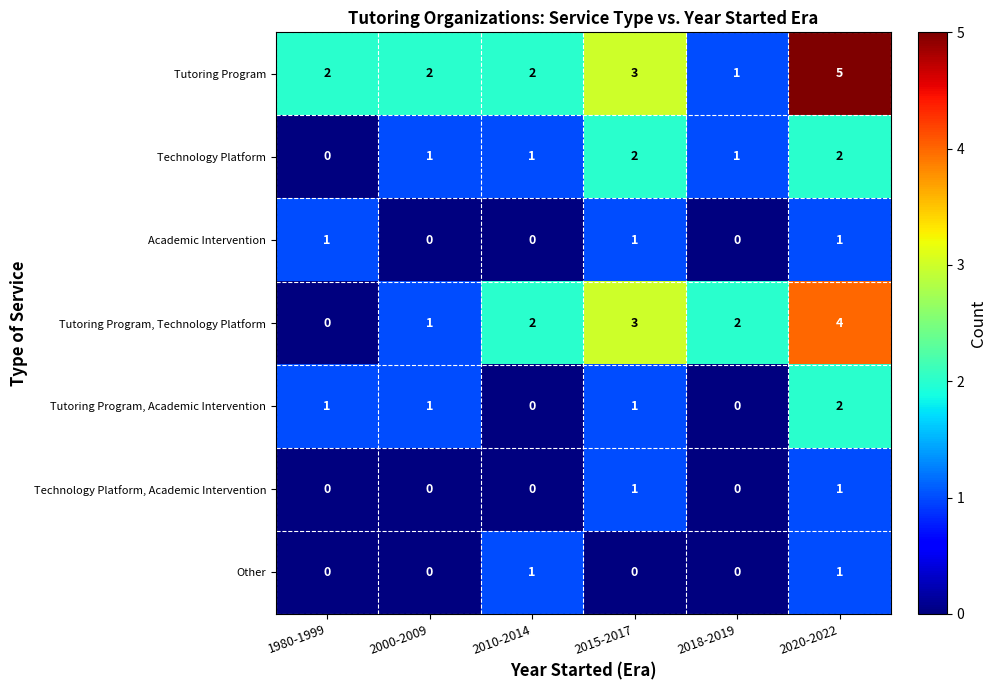

The Tutoring Program, Academic Intervention series shows 0 at 2010-2014. True or false?

True